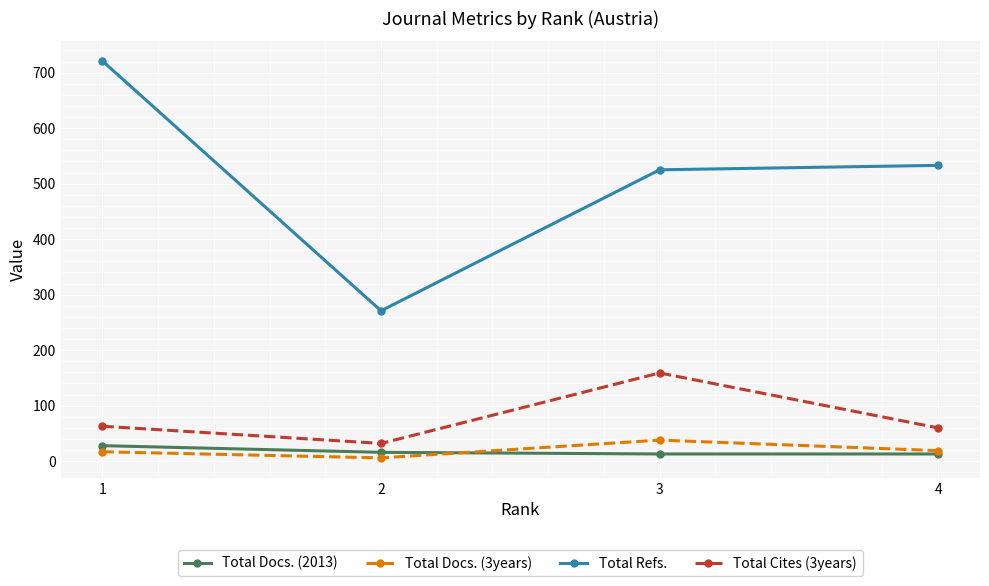

What is the difference between the highest and lowest values at 4?

520